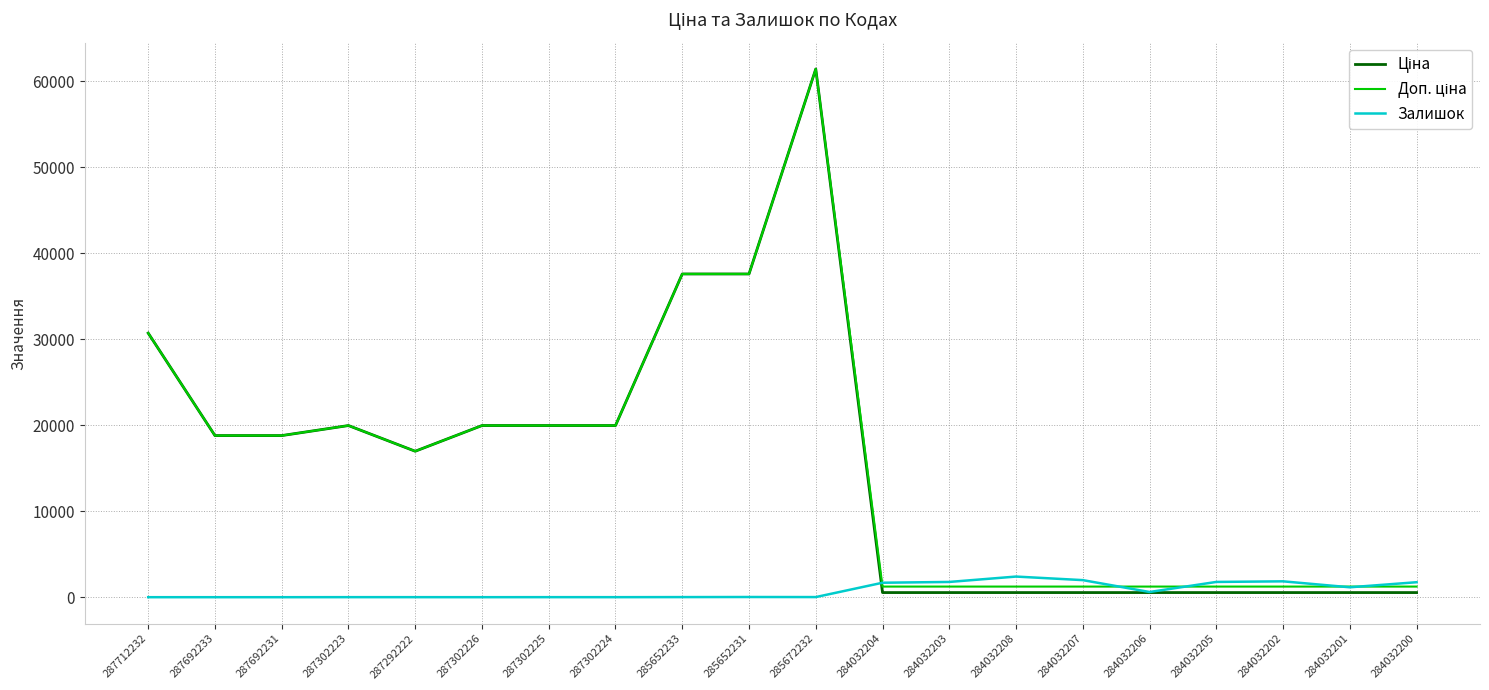

The value of Залишок at 284032204 is 1682.0. True or false?

True